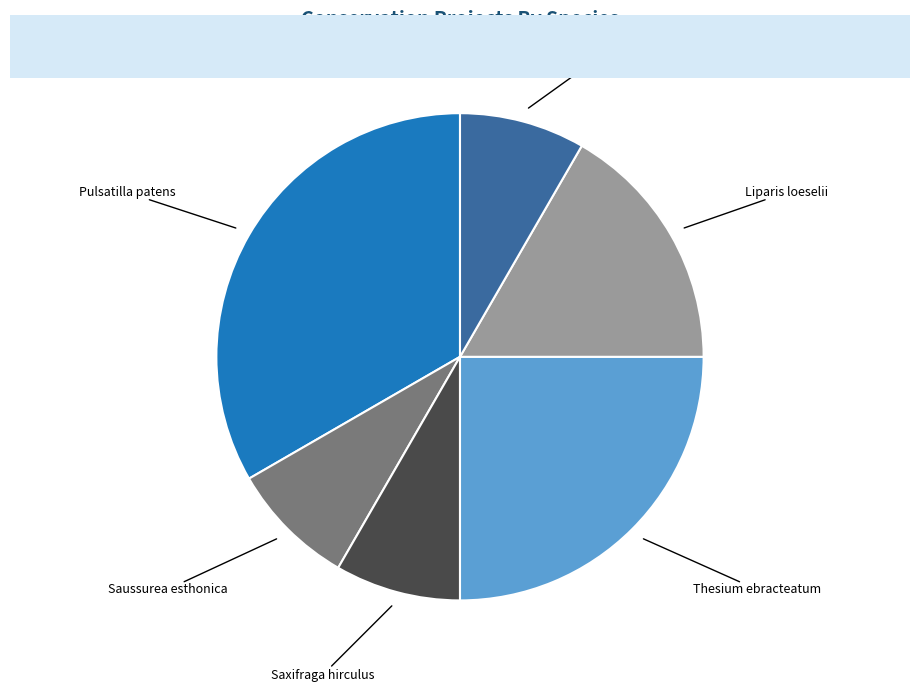

Is there any slice that represents more than half of the pie?

No